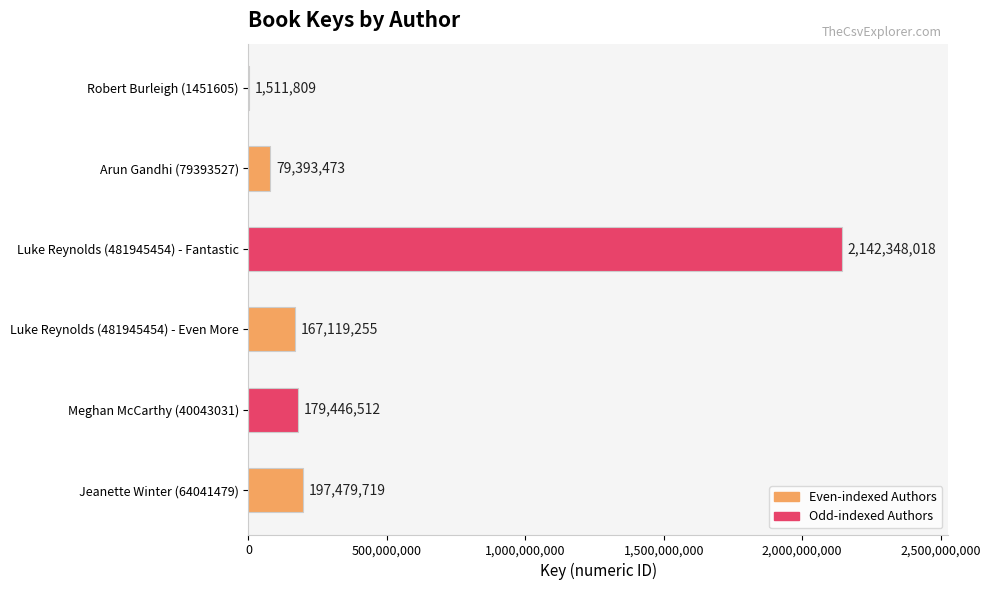

What value does the data have at Robert Burleigh (1451605), to the nearest 50?

1511800